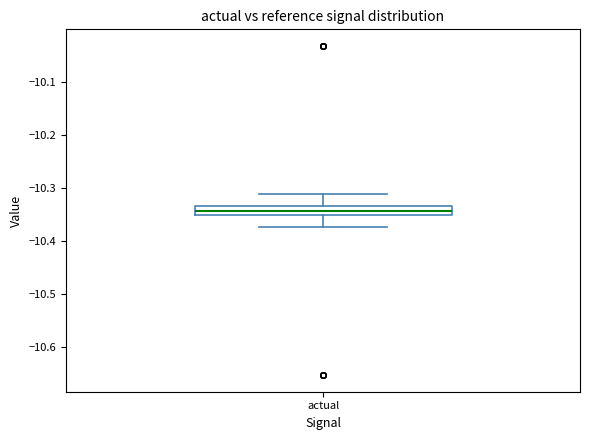

Read this box plot against the y-axis: the position of the median line, the range covered by the box, and the ends of both whiskers. The values are not printed on the chart, so give them approximately, as read against the axis.

median -10.34, box -10.35 to -10.33, whiskers -10.37 to -10.31